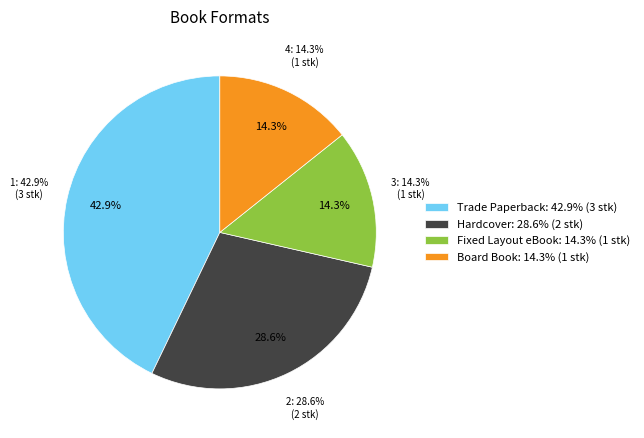

To the nearest percent, what is the difference between the largest and smallest slice percentages?

29%